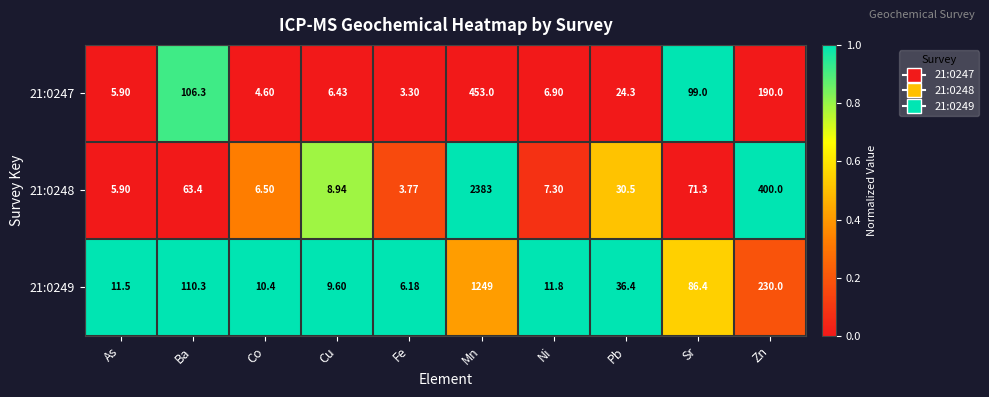

Is it true that 21:0249 equals 3.4 at As?

False